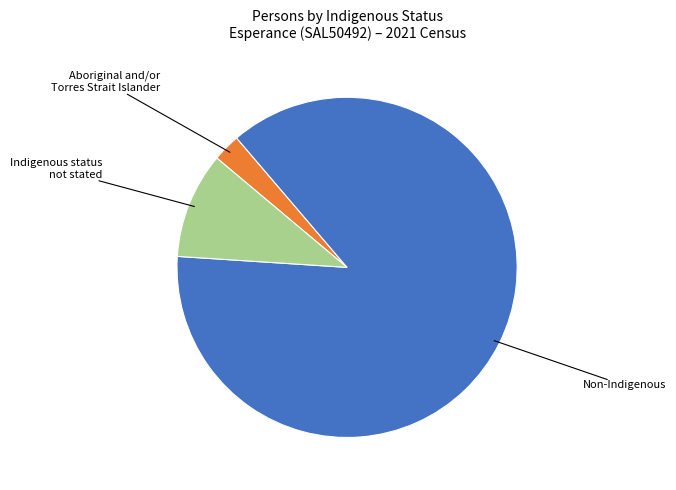

How many slices are in this pie chart?

3